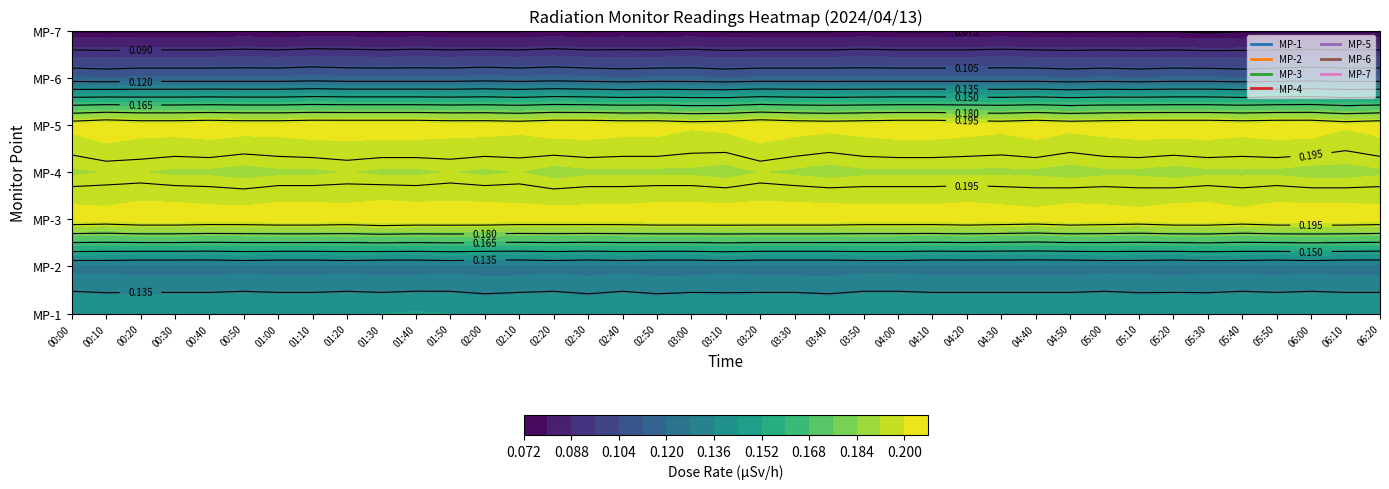

Rank the series at 36 from highest to lowest value.

MP-3, MP-5, MP-4, MP-1, MP-2, MP-6, MP-7